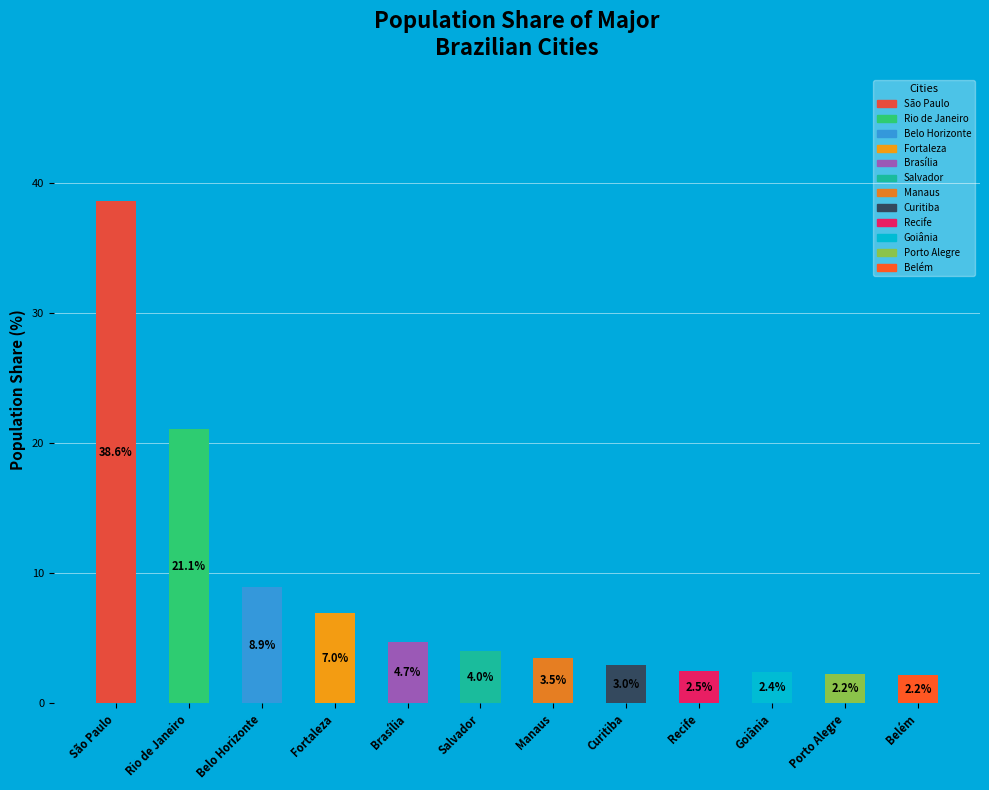

What percentage is NOT represented by São Paulo?

61.4%